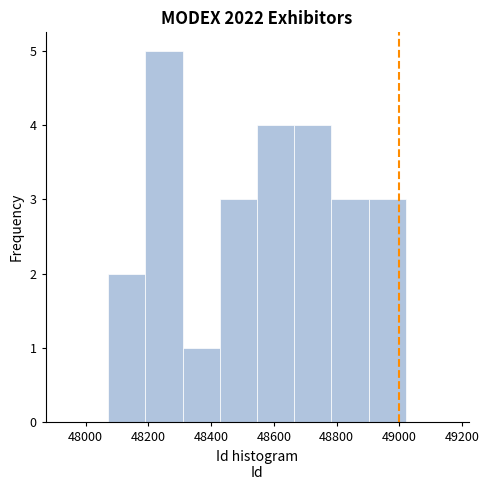

Over which range of the x-axis is the bar tallest?

48200 to 48300